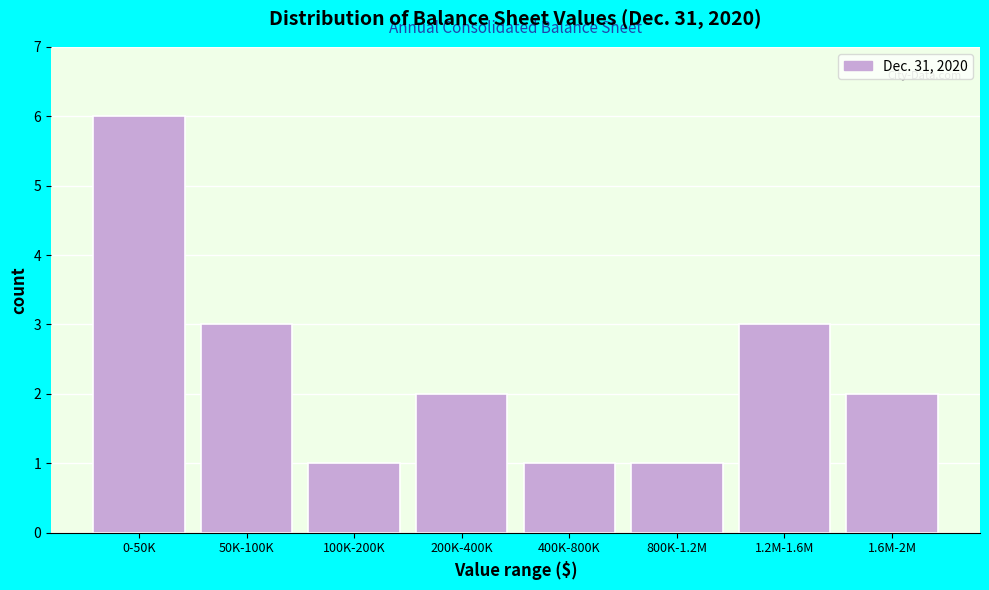

Reading left to right, what are all the values shown in this chart?

0-50K=6	50K-100K=3	100K-200K=1	200K-400K=2	400K-800K=1	800K-1.2M=1	1.2M-1.6M=3	1.6M-2M=2